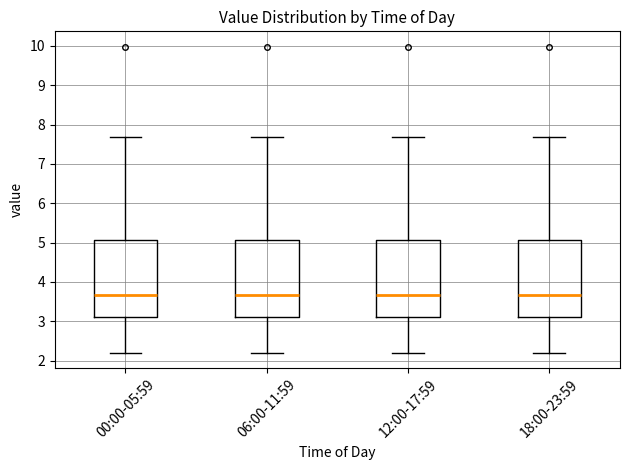

Where is the upper edge of the box for 06:00-11:59 on the y-axis? The values are not printed on the chart, so give them approximately, as read against the axis.

5.1